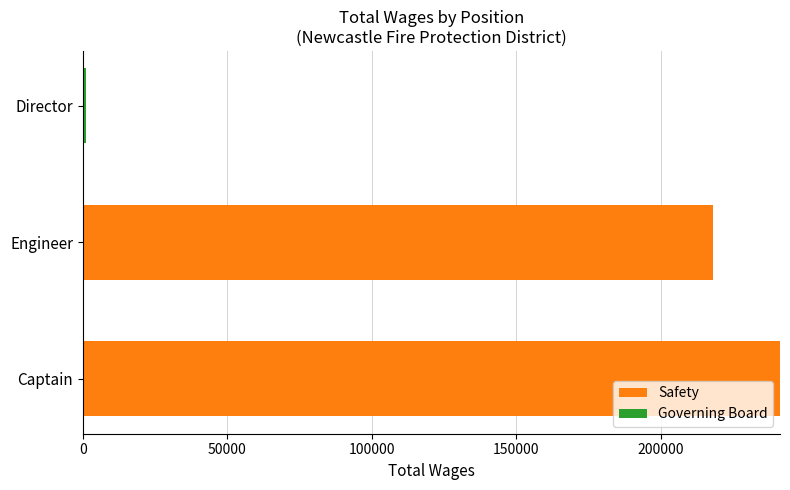

What is the total value across all series at Captain?

241272